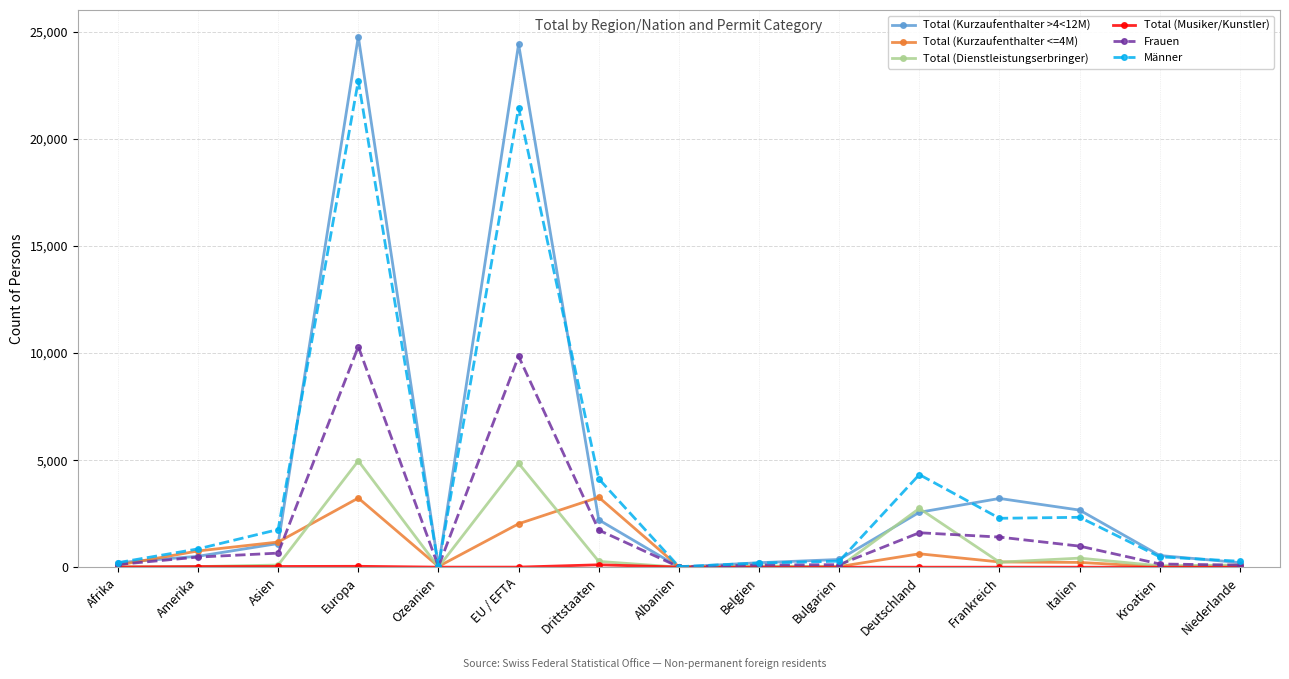

The Total (Kurzaufenthalter <=4M) series shows 1176 at Asien. True or false?

True